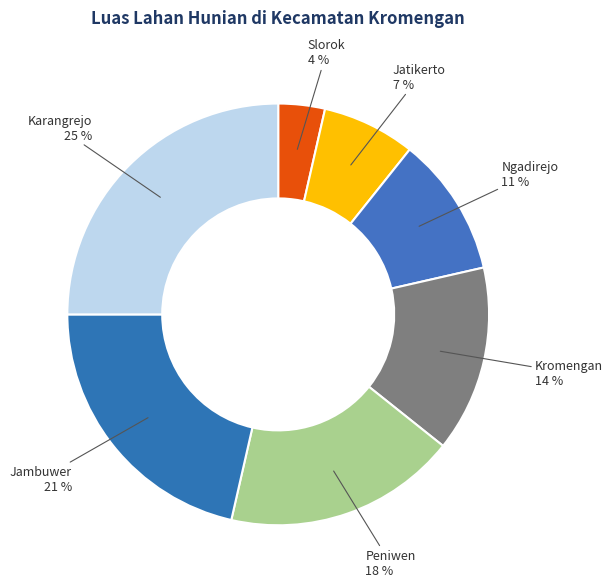

Do Peniwen and Ngadirejo together represent more than half of the pie?

No